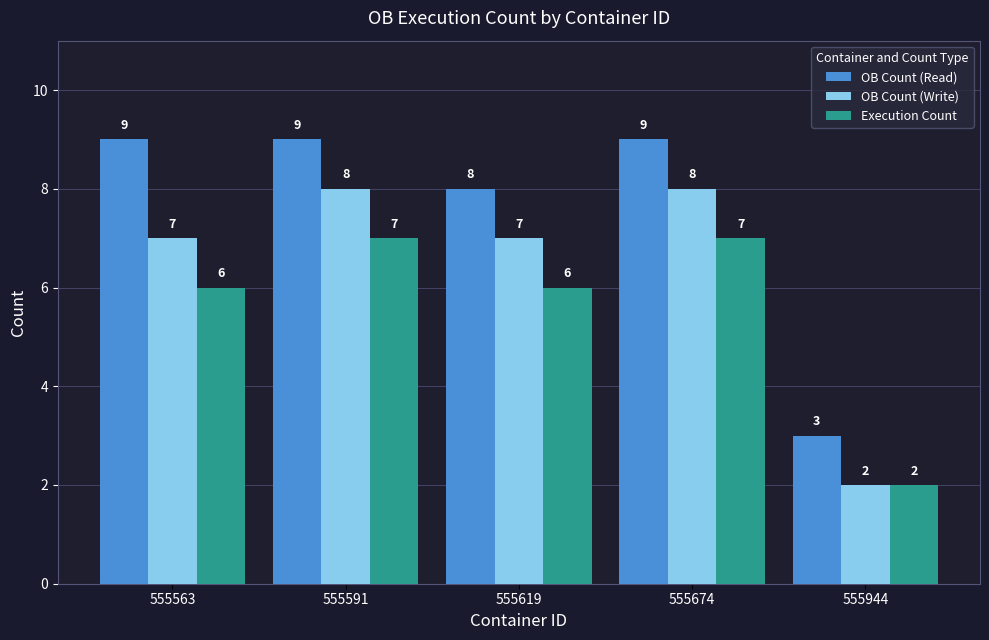

What are all the series names shown in the legend?

OB Count (Read), OB Count (Write), Execution Count